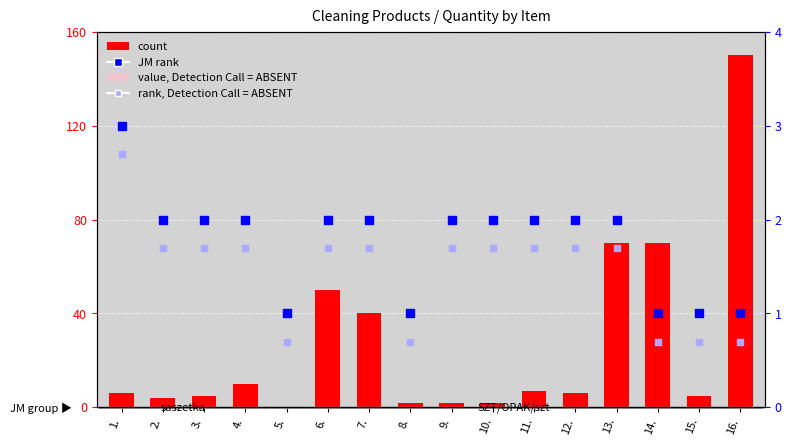

Which series has the largest total across all categories?

count